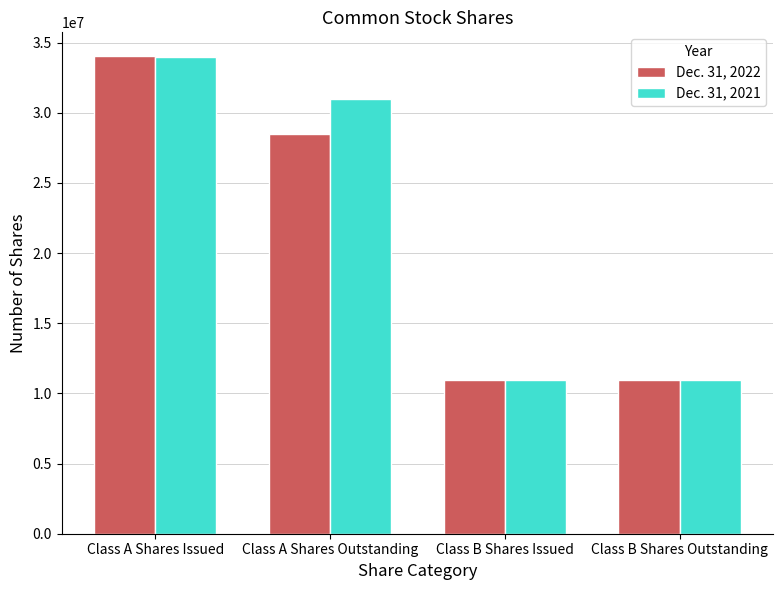

Reading right to left, transcribe all the data shown in this chart.

Dec. 31, 2022: 10938125	10938125	28477704	34033575
Dec. 31, 2021: 10938125	10938125	30995120	33998654